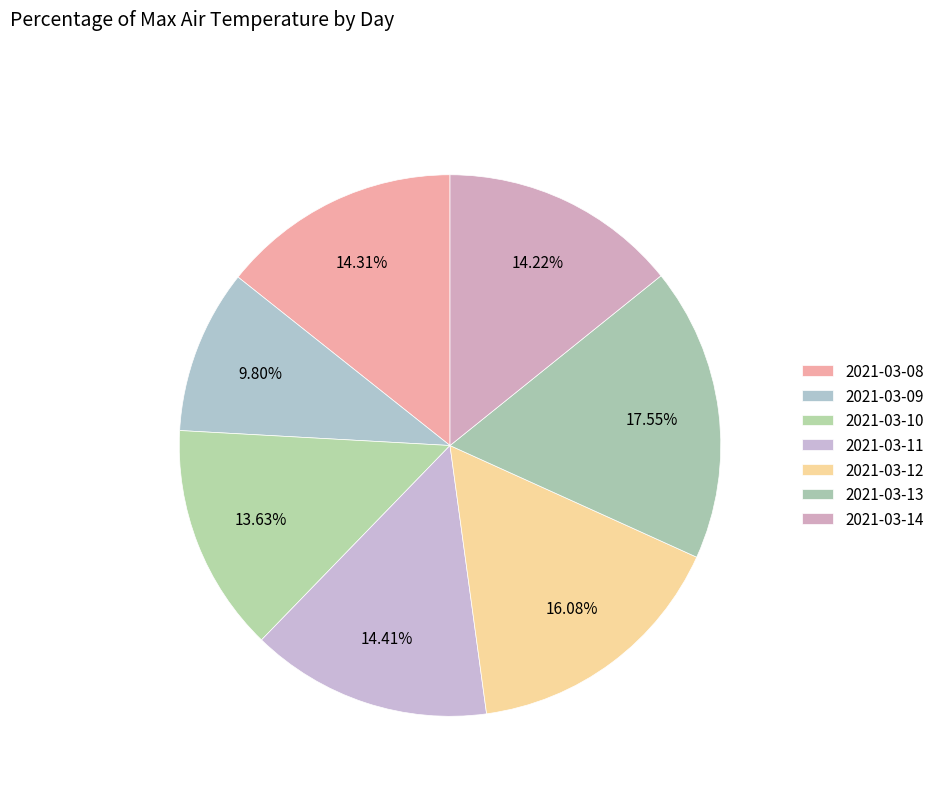

Count the number of slices in the pie.

7